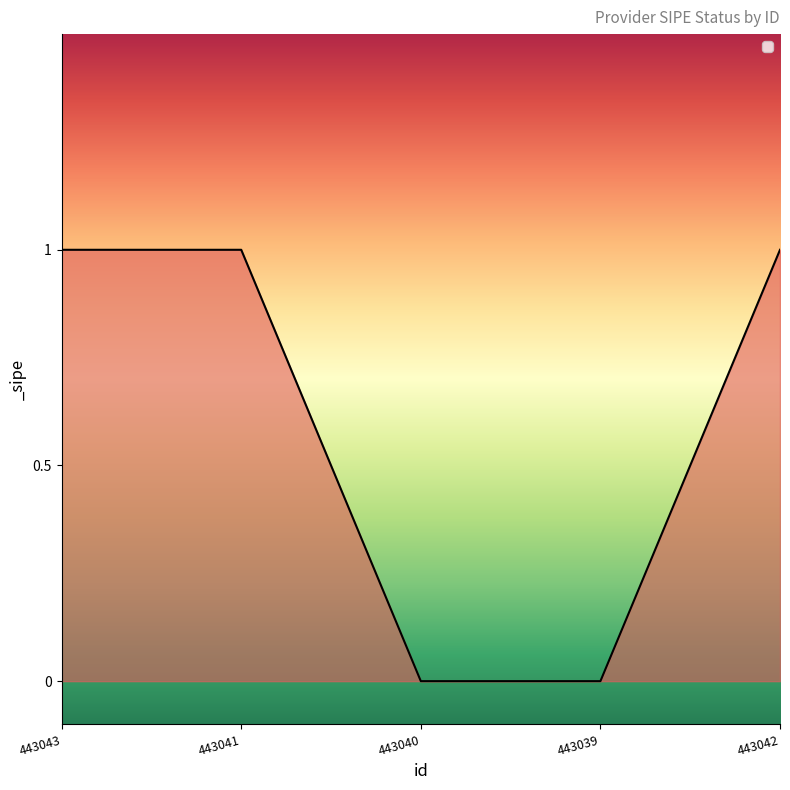

Is it true that the value at 443041 is 1?

True